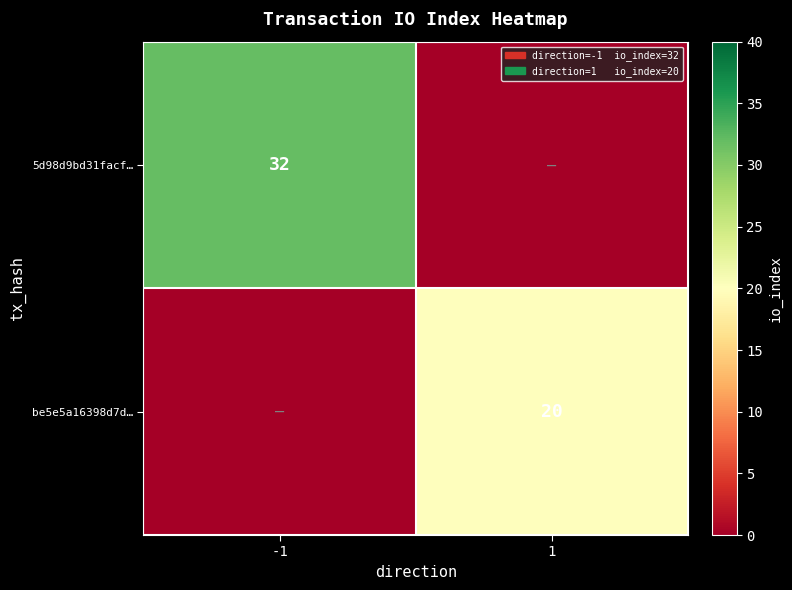

Is it true that be5e5a16398d7d… equals 32 at 1?

False